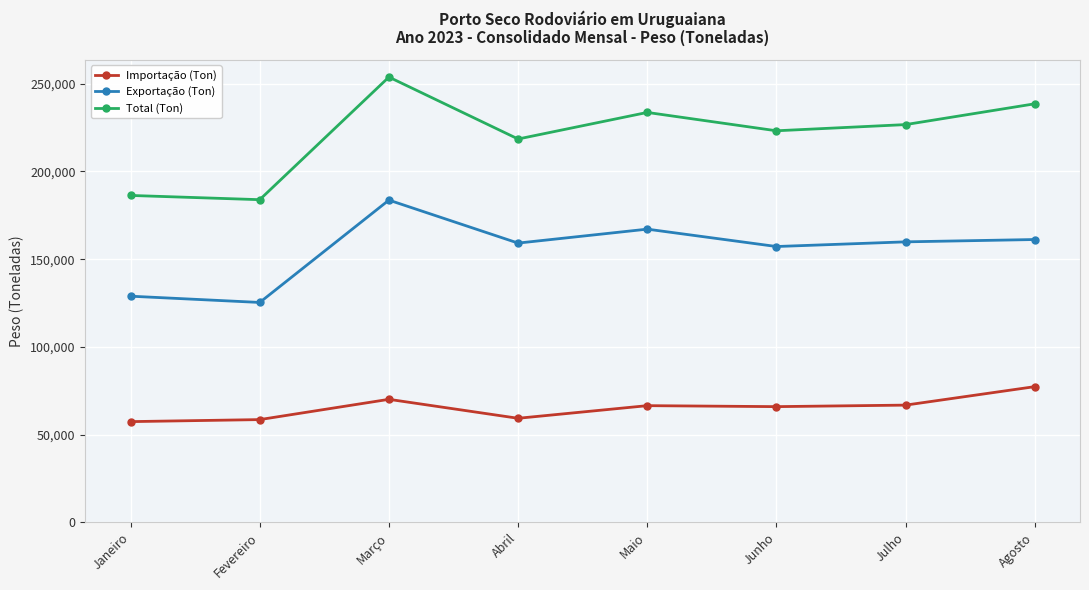

What is the difference between the maximum and minimum values in the Total (Ton) series?

69886